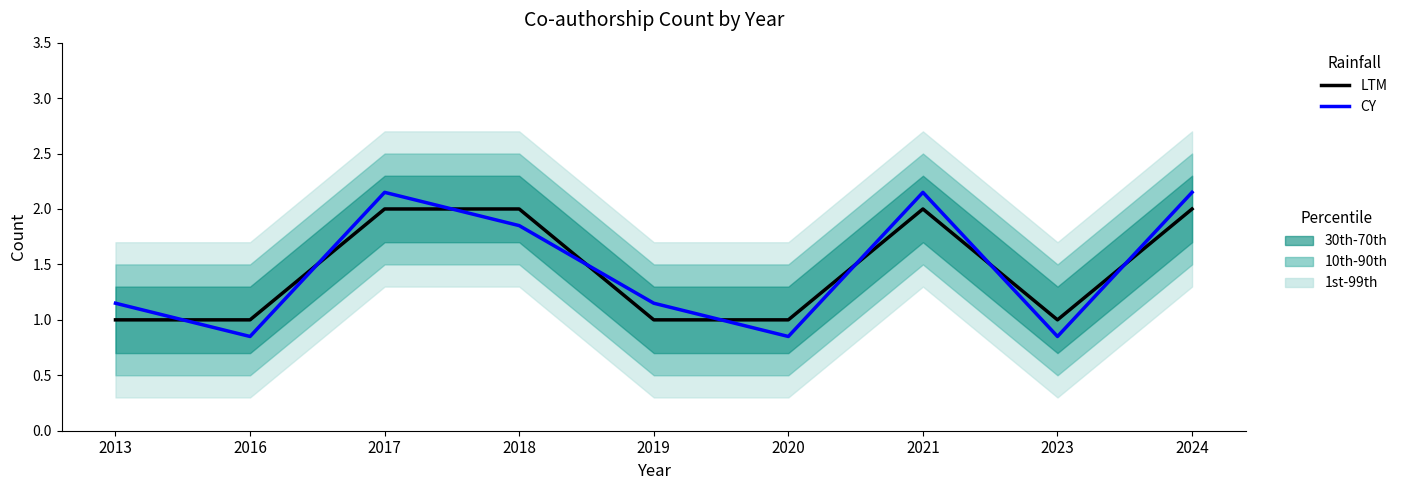

At how many categories does at least one series exceed 0?

9